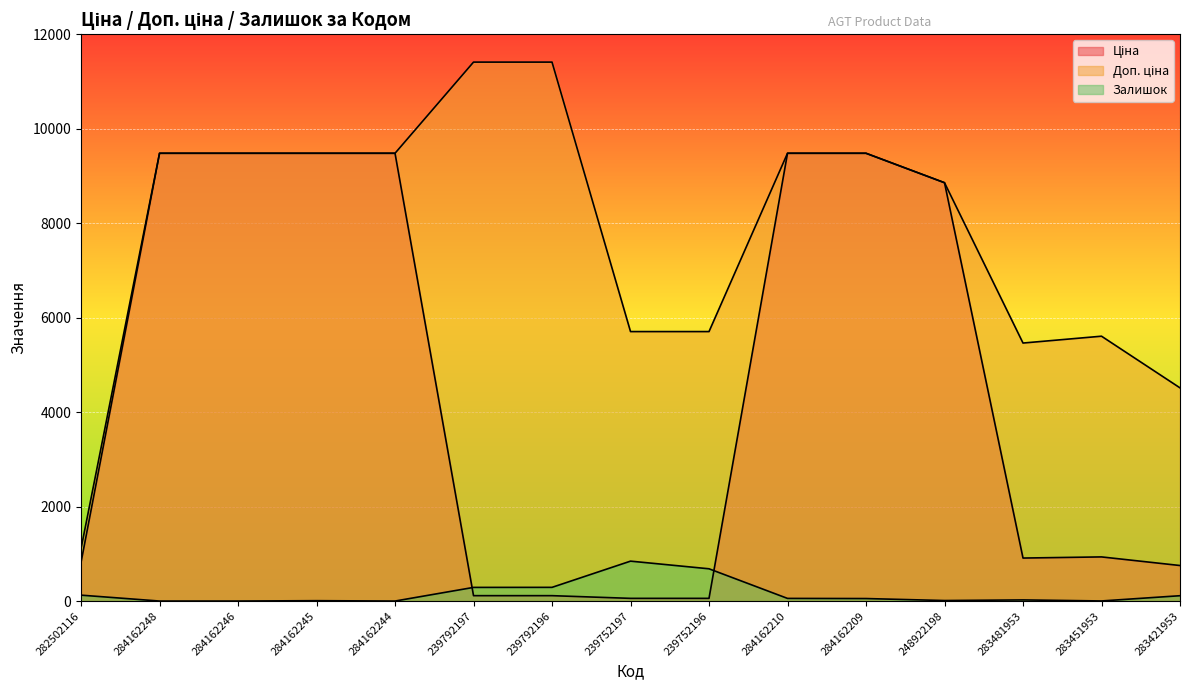

List the labels in order of Залишок value, largest first.

239752197, 239752196, 239792196, 239792197, 282502116, 283421953, 284162210, 284162209, 283481953, 248922198, 284162245, 283451953, 284162248, 284162246, 284162244